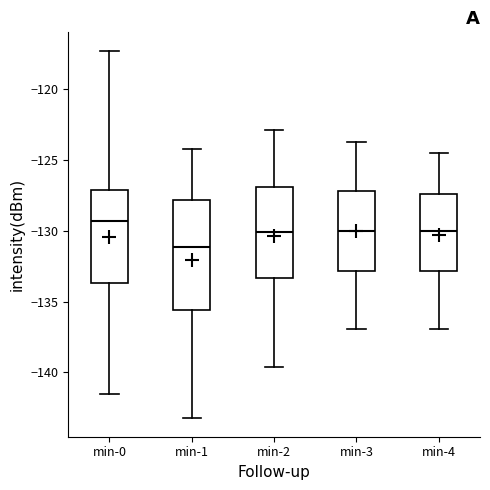

Which box's median line is the highest?

min-0